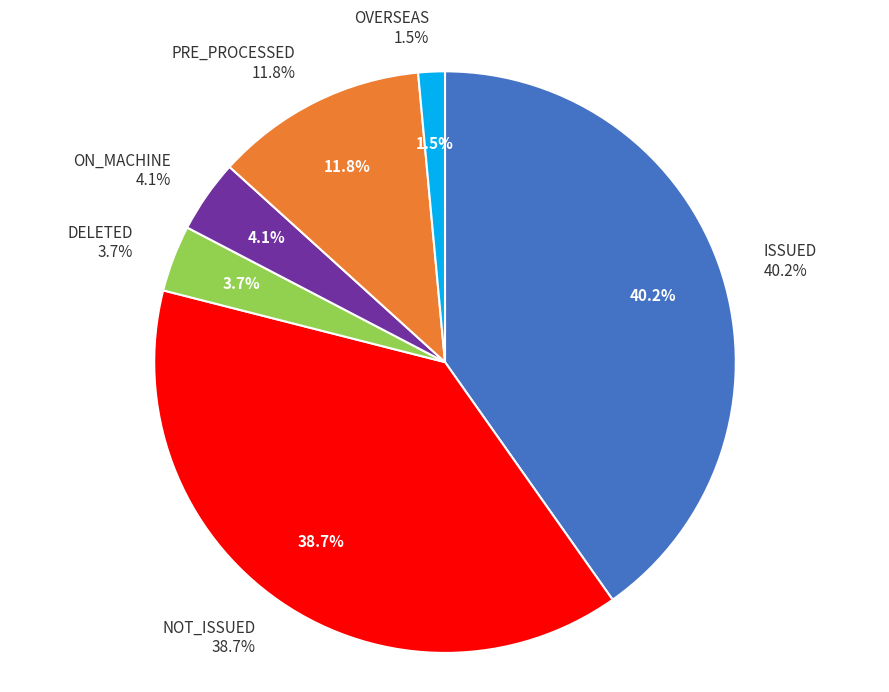

Which category has the biggest portion of the pie?

ISSUED